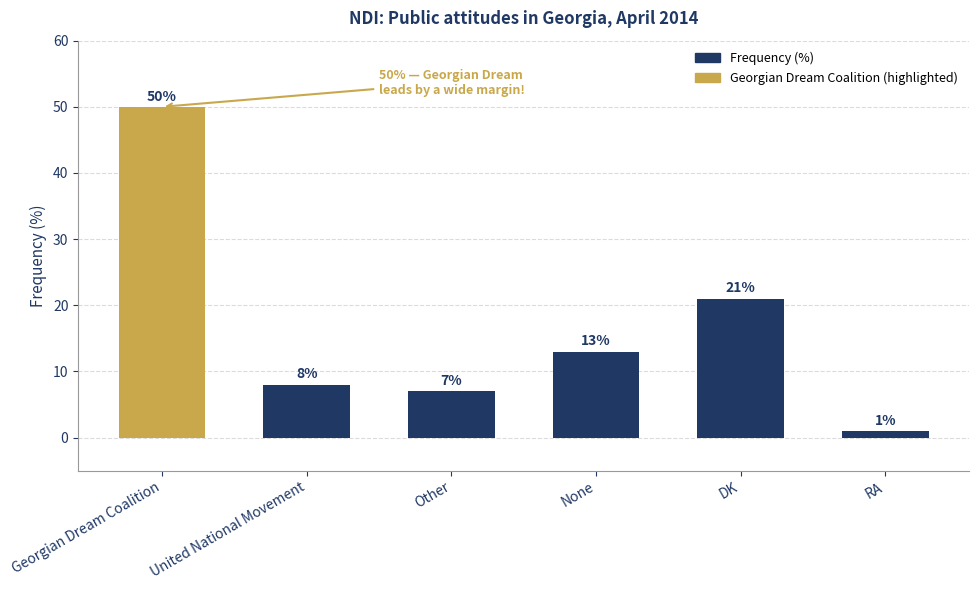

Reading left to right, extract all data points from this chart.

50	8	7	13	21	1